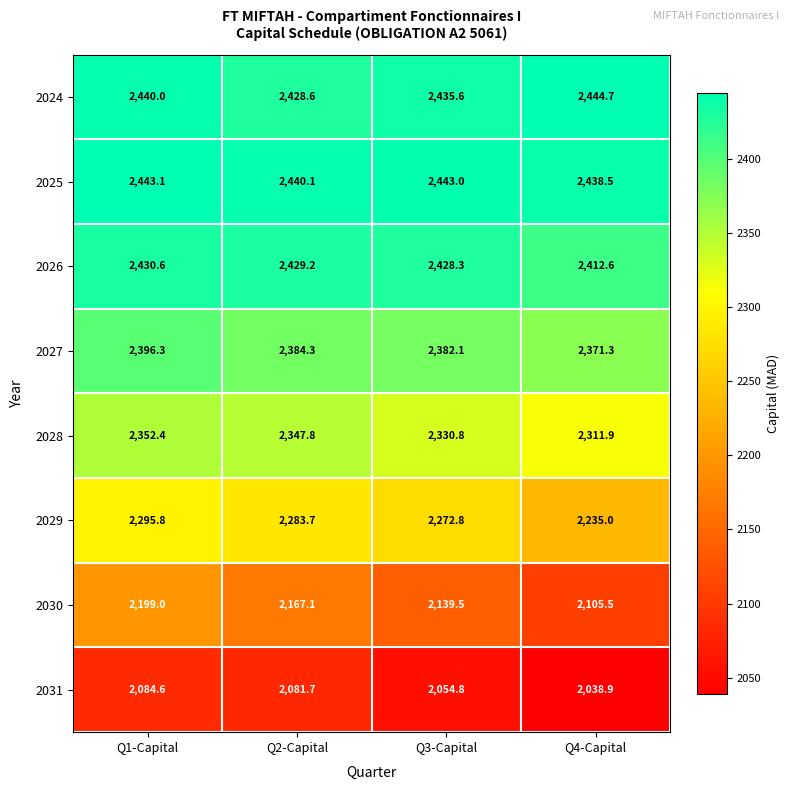

Rank the series at Q1-Capital from lowest to highest value.

2031, 2030, 2029, 2028, 2027, 2026, 2024, 2025